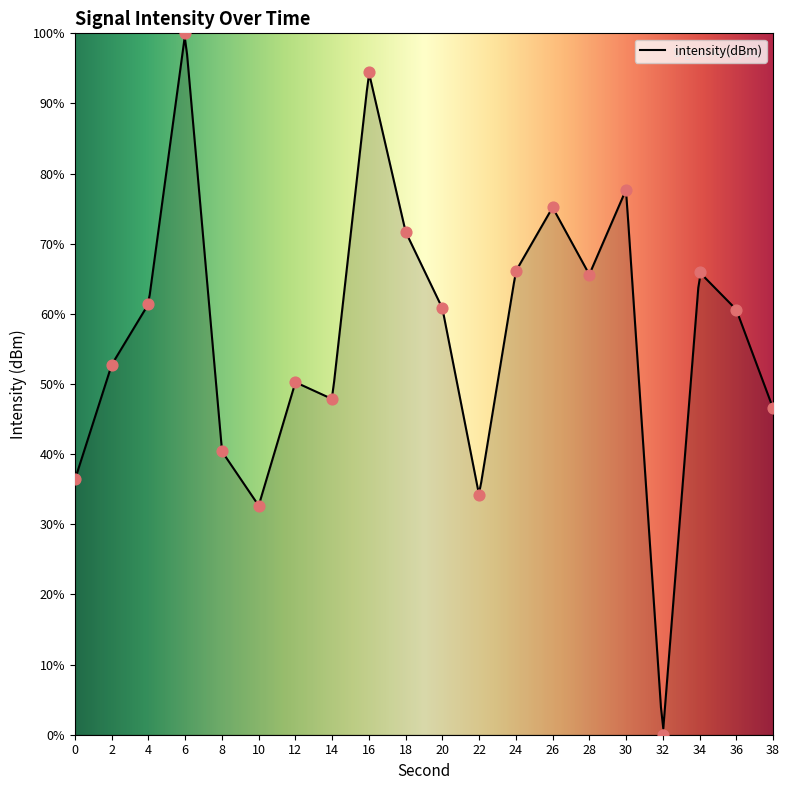

What is the change in value from 0 to 18?

+35.3